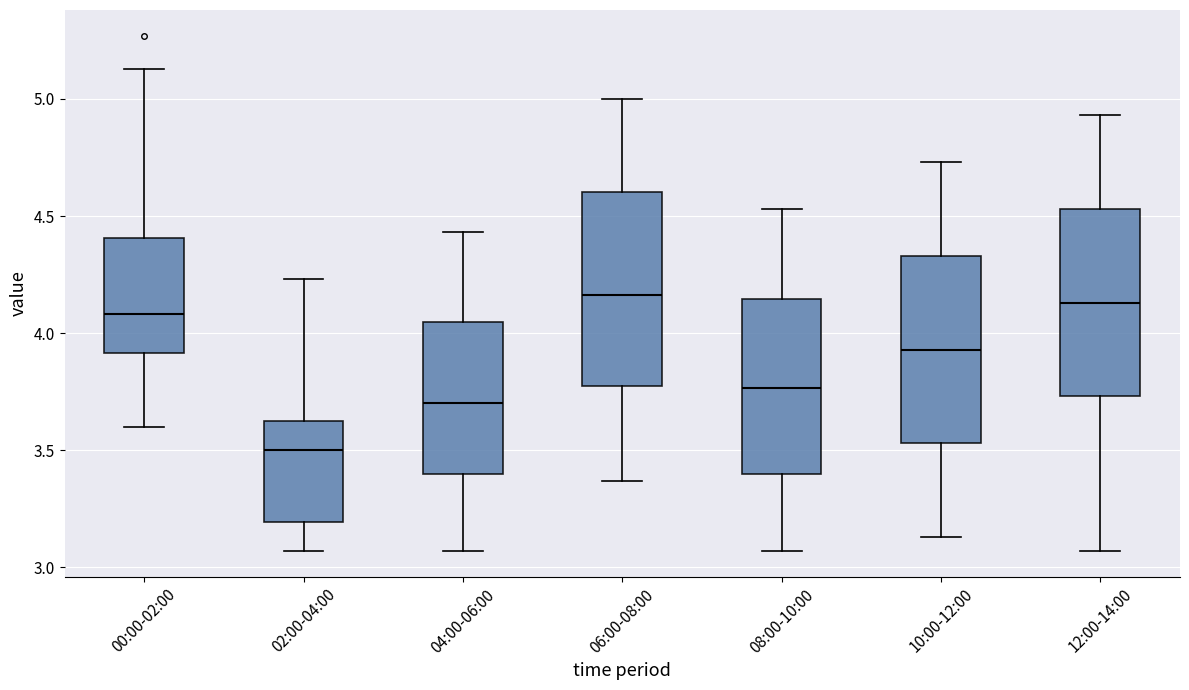

Where does the median line of the box for 02:00-04:00 sit on the y-axis? The values are not printed on the chart, so give them approximately, as read against the axis.

3.50